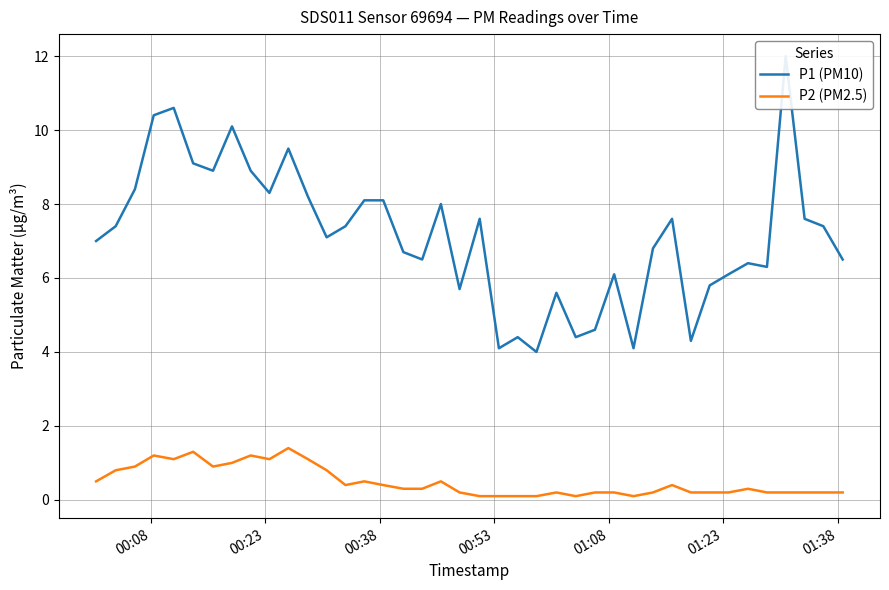

What is the highest value of the P2 (PM2.5) series?

1.4